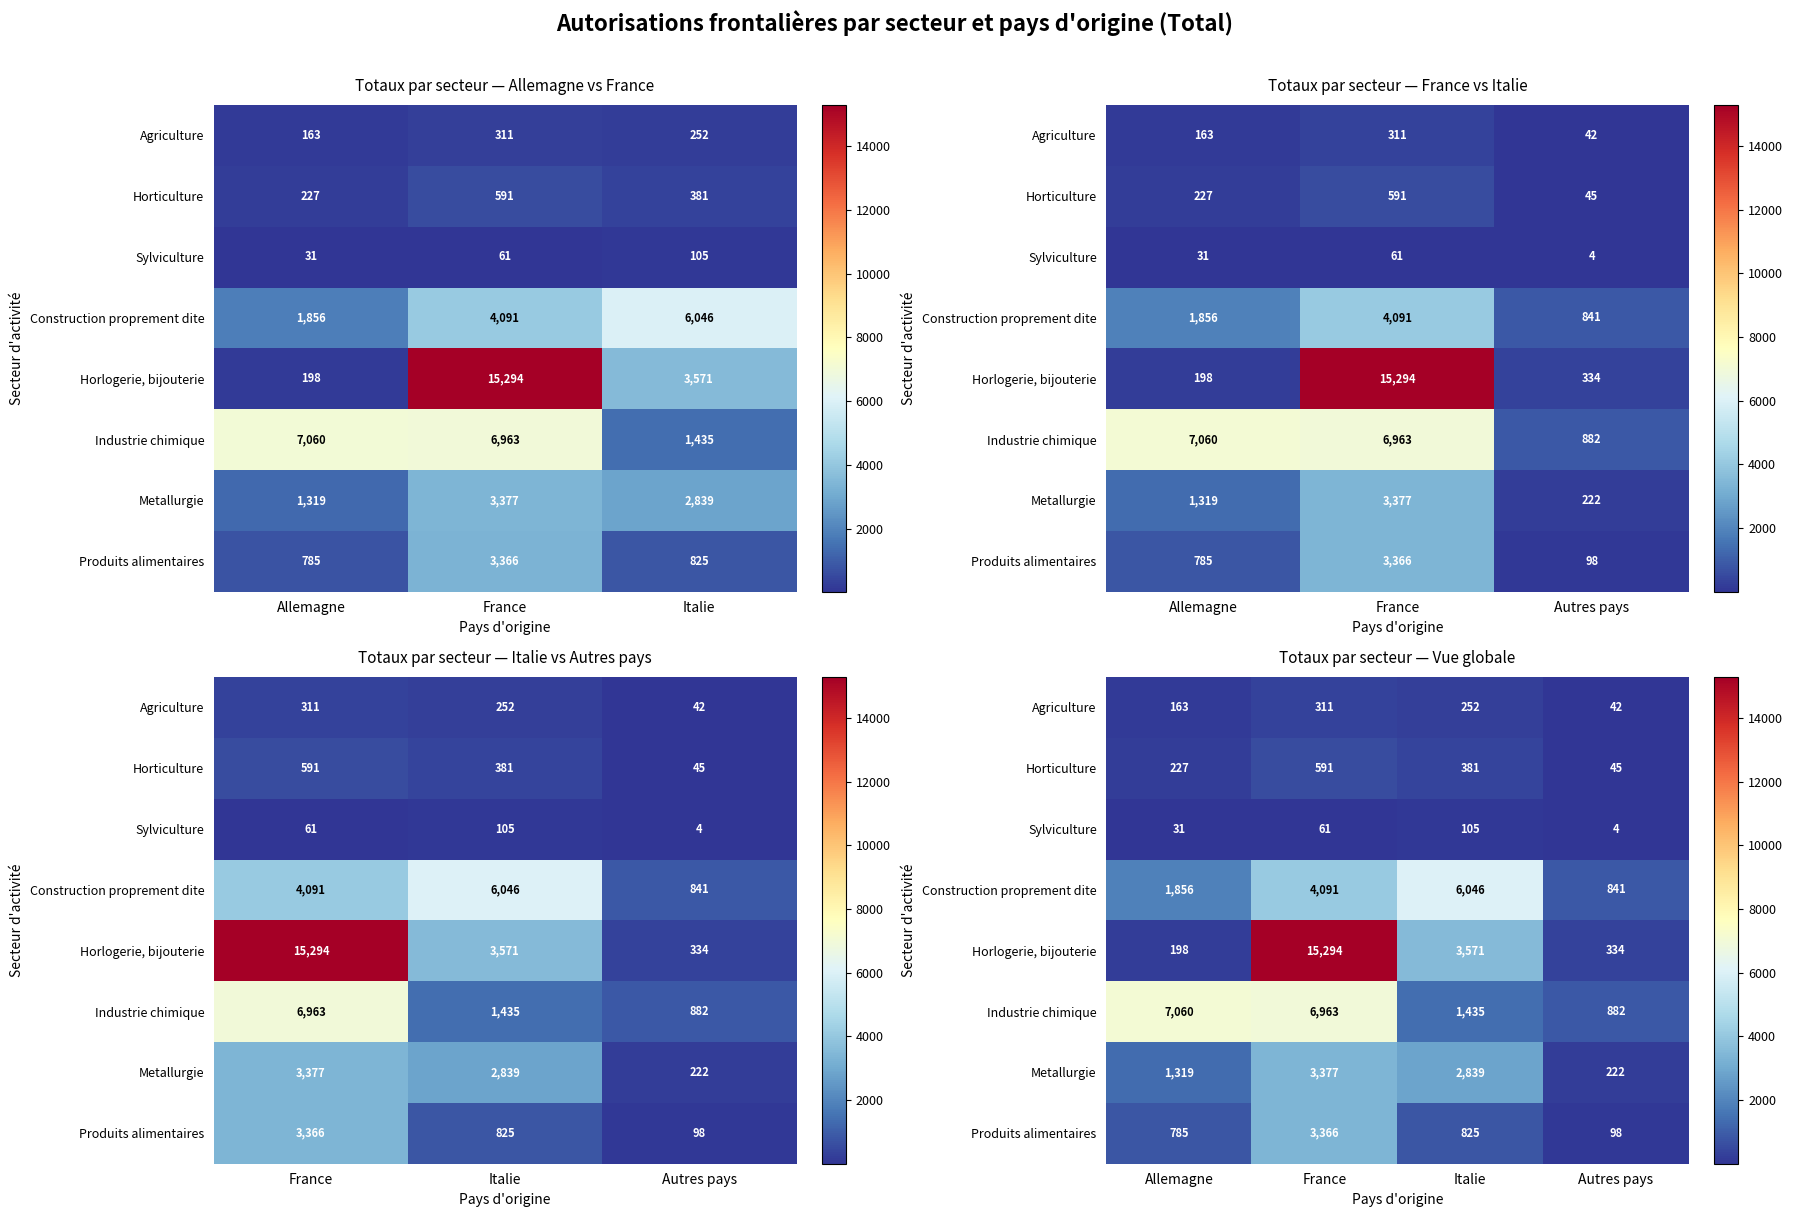

At which label is Horticulture closest to 318?

Italie